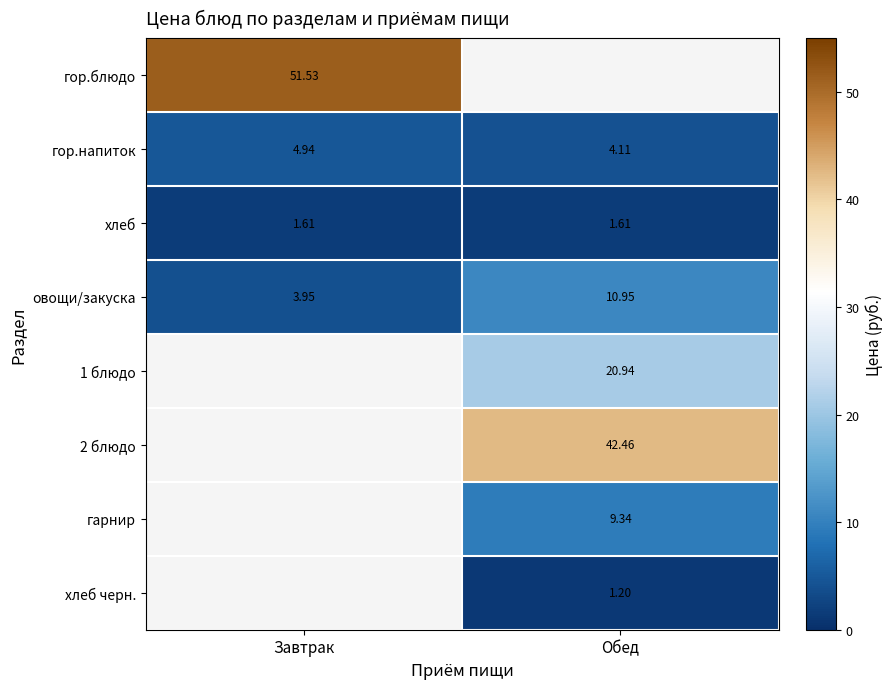

What is the average value of the гор.напиток series?

4.5